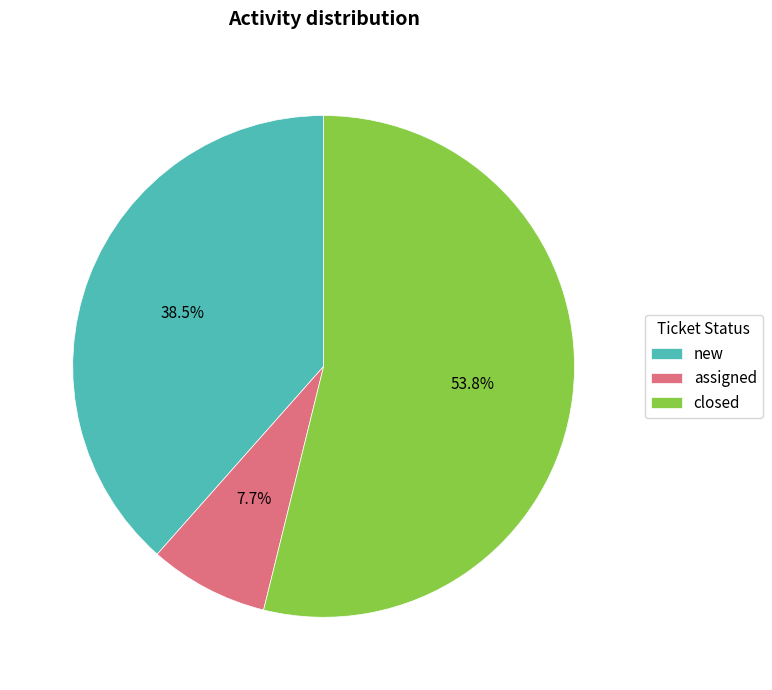

How many slices are in this pie chart?

3